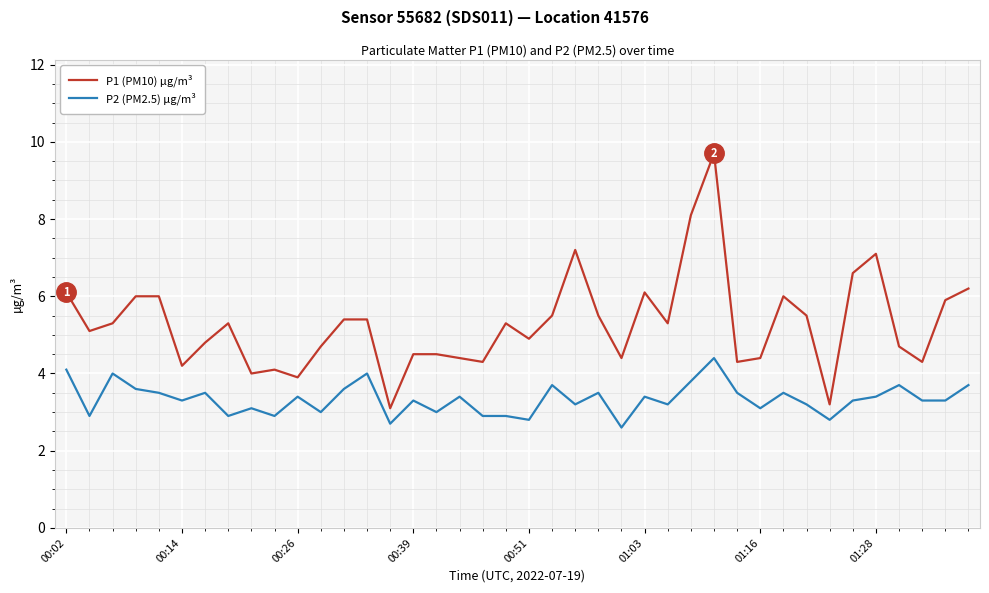

List the series in order of their overall mean, lowest first.

P2 (PM2.5) µg/m³, P1 (PM10) µg/m³